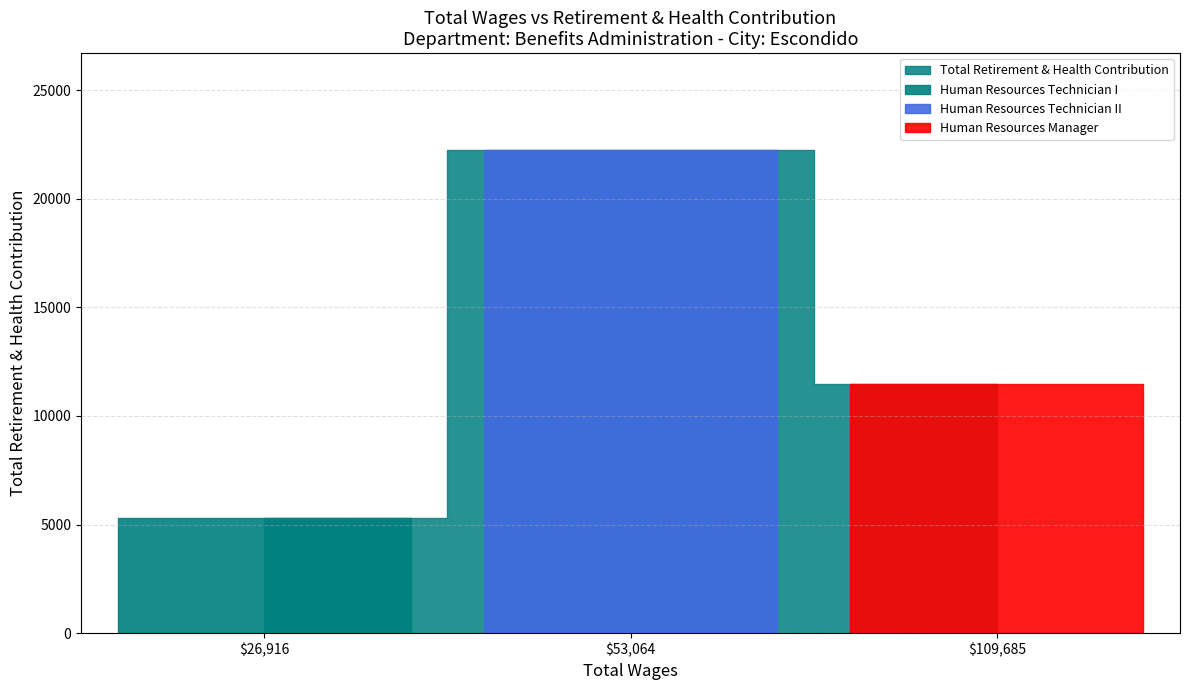

What is the difference between the values at Human Resources Technician I and Human Resources Manager?

6141